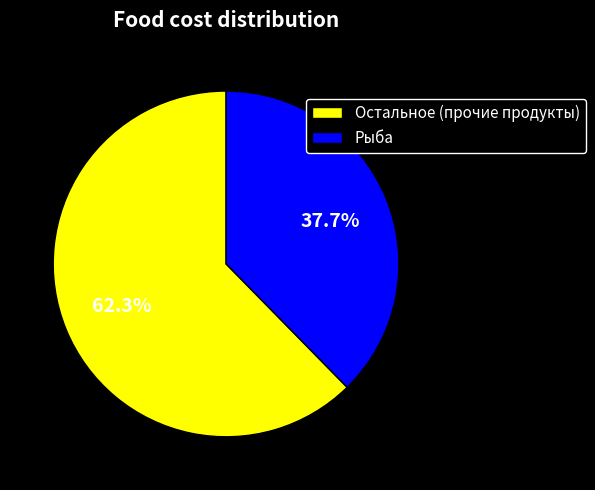

Approximately how many times larger is the value at Рыба compared to Остальное (прочие продукты)?

0.6